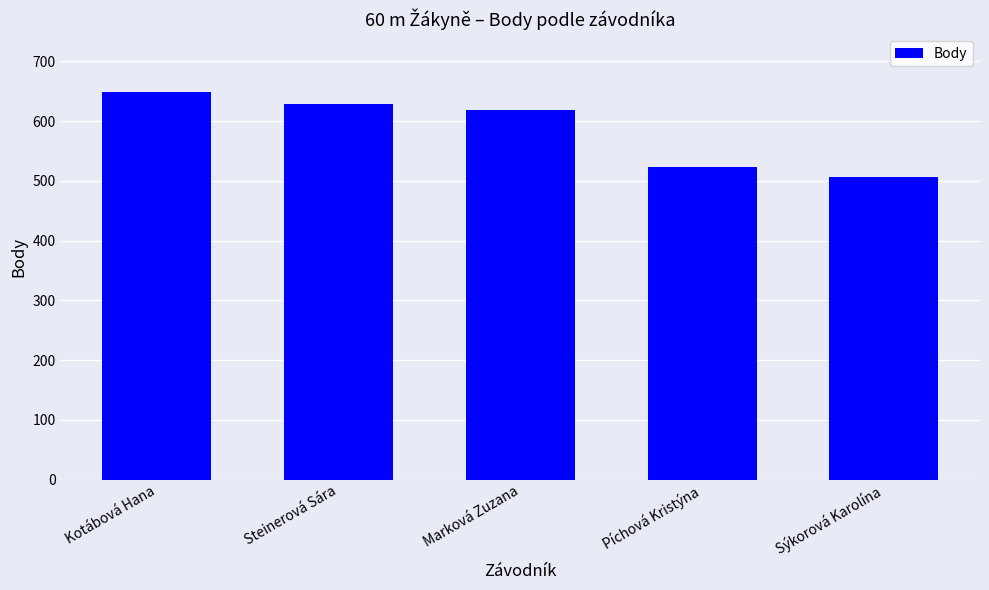

What is the change in value from Marková Zuzana to Píchová Kristýna?

-95